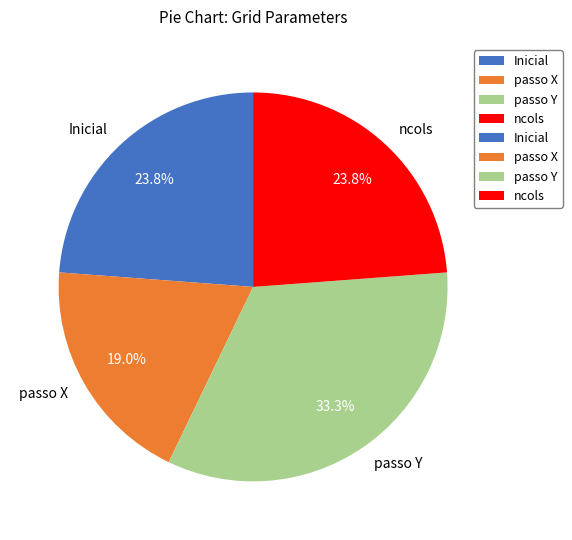

To the nearest percent, what portion does ncols represent?

24%